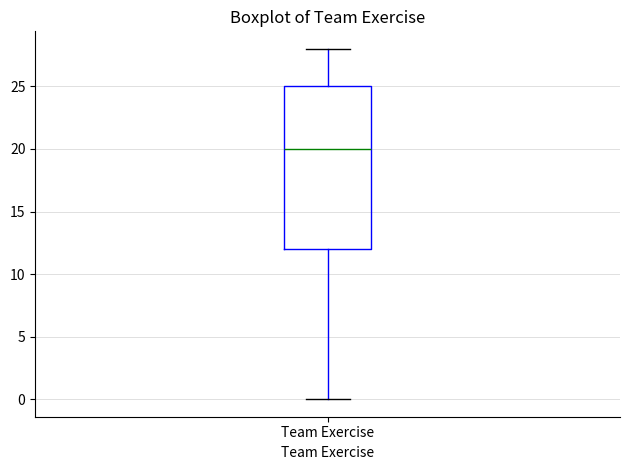

Where does the upper whisker of the box for Team Exercise end on the y-axis? The values are not printed on the chart, so give them approximately, as read against the axis.

28